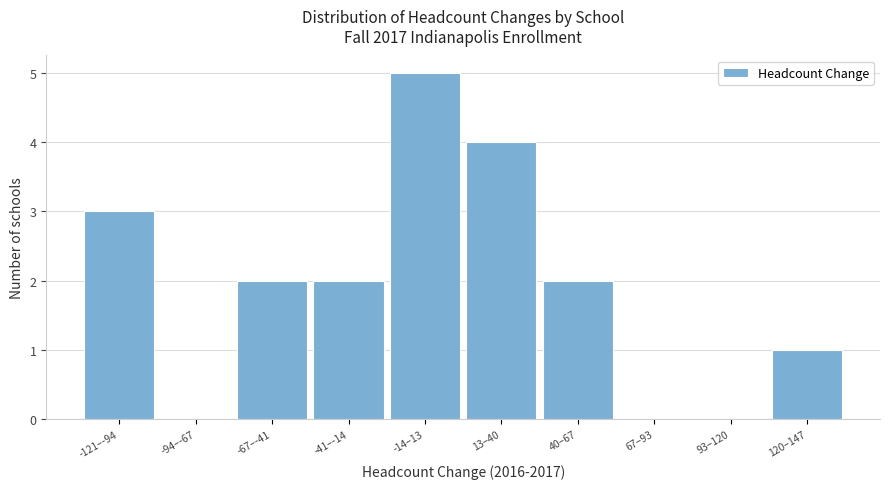

Reading left to right, transcribe all the data shown in this chart.

-121–-94=3	-94–-67=0	-67–-41=2	-41–-14=2	-14–13=5	13–40=4	40–67=2	67–93=0	93–120=0	120–147=1